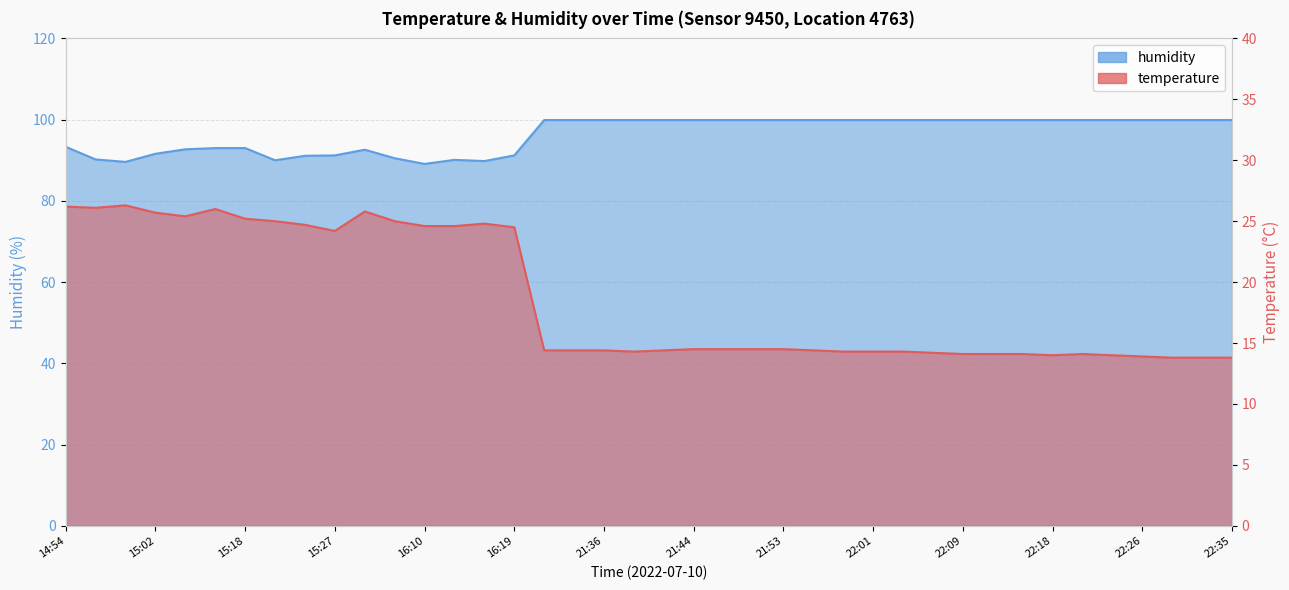

What is the label of the 38th point from the right?

14:59